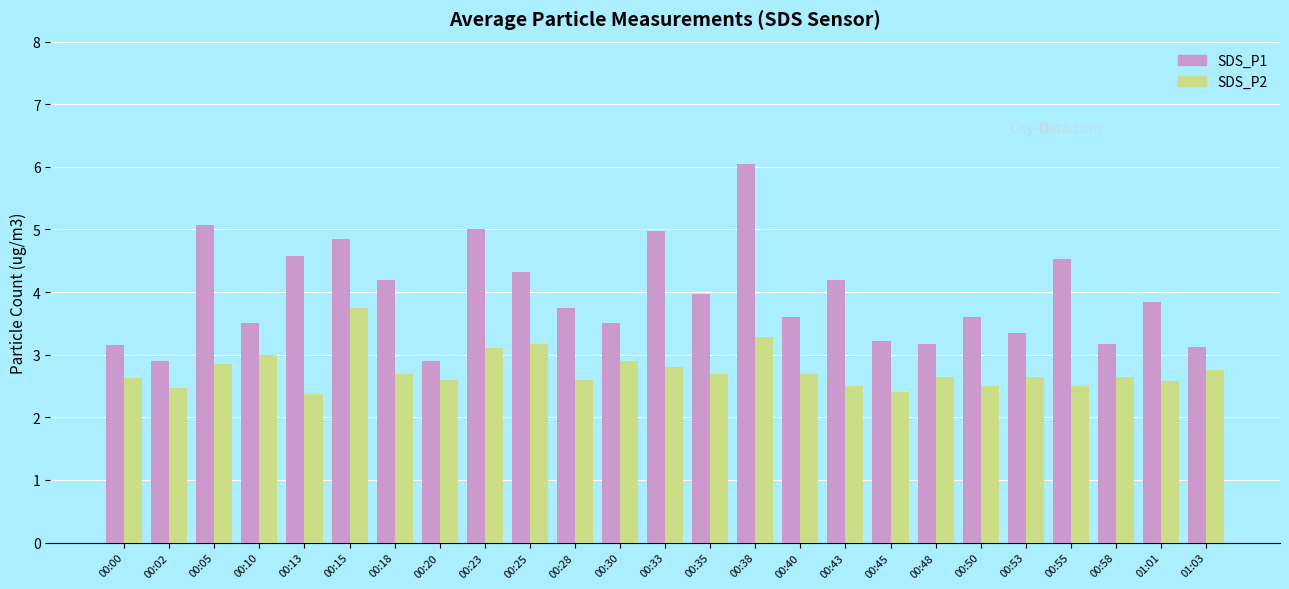

Is it true that SDS_P2 equals 1.5 at 00:53?

False